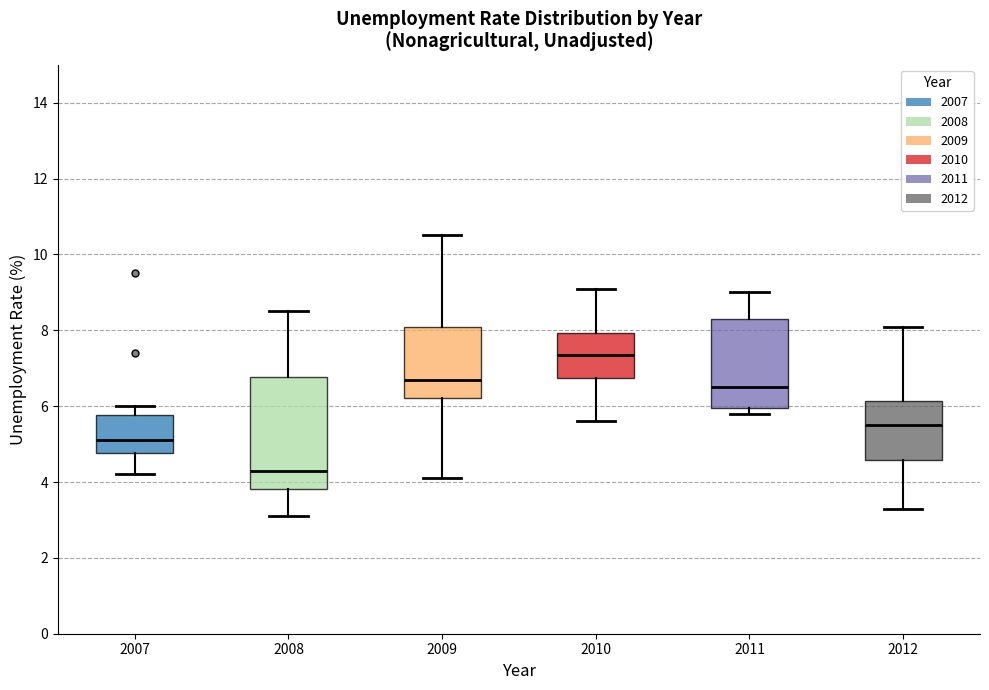

Reading left to right, read every box against the y-axis: the position of its median line, the range the box covers, and the ends of its whiskers. The values are not printed on the chart, so give them approximately, as read against the axis.

2007: median 5.2, box 4.8 to 5.8, whiskers 4.2 to 6.0
2008: median 4.4, box 3.8 to 6.8, whiskers 3.2 to 8.6
2009: median 6.8, box 6.2 to 8.2, whiskers 4.2 to 10.6
2010: median 7.4, box 6.8 to 8.0, whiskers 5.6 to 9.2
2011: median 6.6, box 6.0 to 8.4, whiskers 5.8 to 9.0
2012: median 5.6, box 4.6 to 6.2, whiskers 3.4 to 8.2